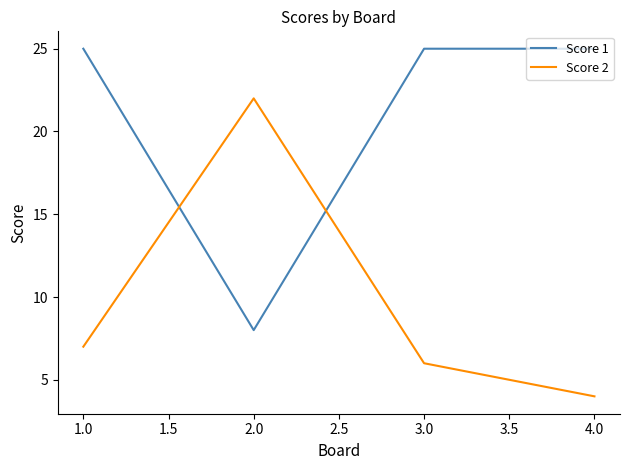

Which series has the largest total across all categories?

Score 1